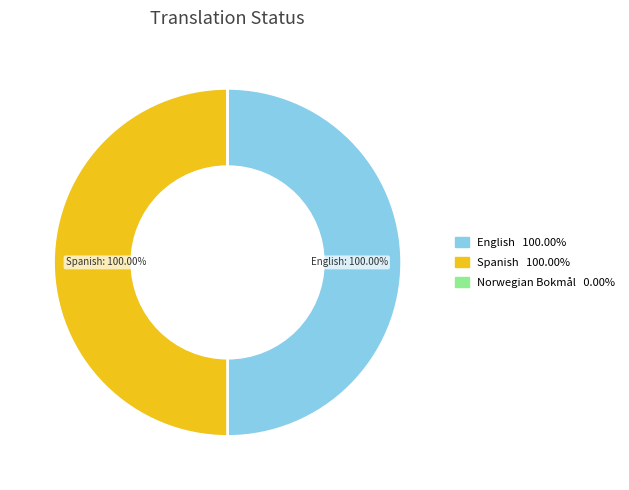

Rank the categories by value from lowest to highest.

Norwegian Bokmål, English, Spanish